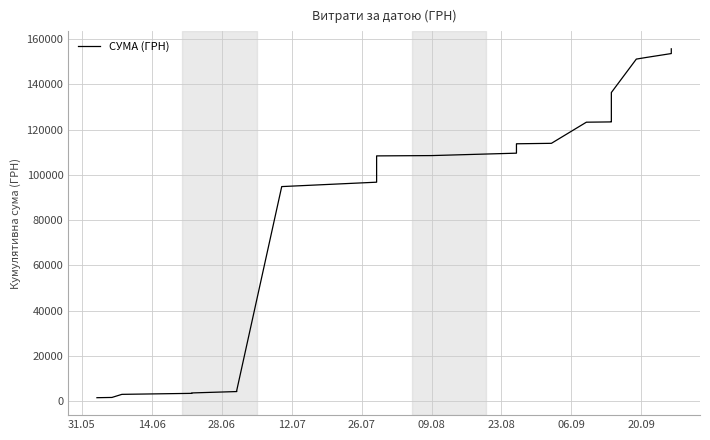

What is the greatest value displayed?

155716.4